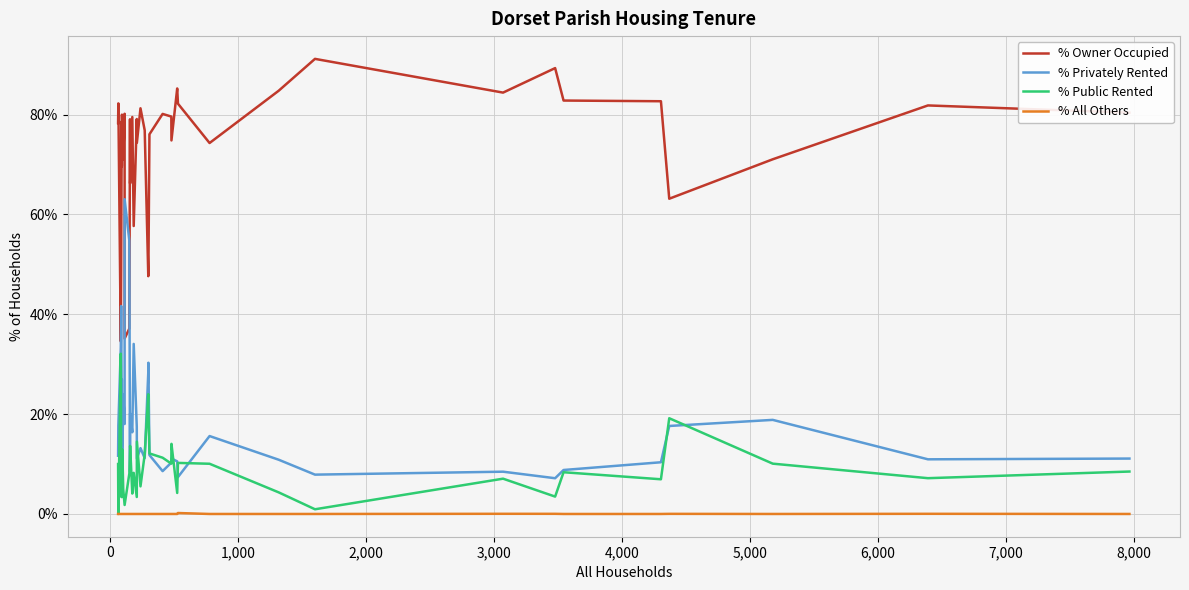

Rank the series by their maximum value, from highest to lowest.

% Owner Occupied, % Privately Rented, % Public Rented, % All Others